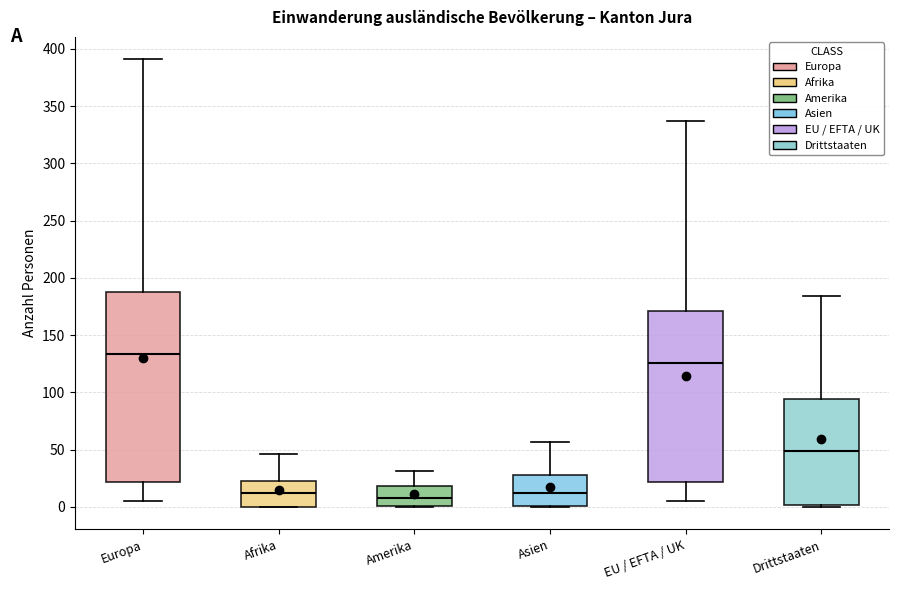

Reading left to right, transcribe this box plot: for each box, give where its median line is, the range the box spans, and where its two whiskers end, as read against the y-axis. The values are not printed on the chart, so give them approximately, as read against the axis.

Europa: median 135, box 20 to 190, whiskers 5 to 390
Afrika: median 10, box 0 to 25, whiskers 0 to 45
Amerika: median 10, box 0 to 20, whiskers 0 to 30
Asien: median 10, box 0 to 30, whiskers 0 to 55
EU / EFTA / UK: median 125, box 20 to 170, whiskers 5 to 335
Drittstaaten: median 50, box 0 to 95, whiskers 0 (just below the box's lower edge) to 185